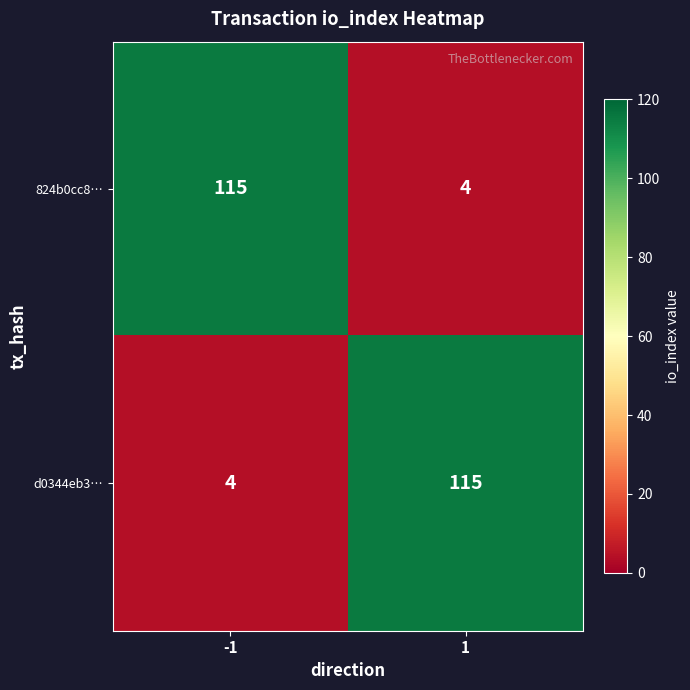

What is the spread (max minus min) of values at -1?

111